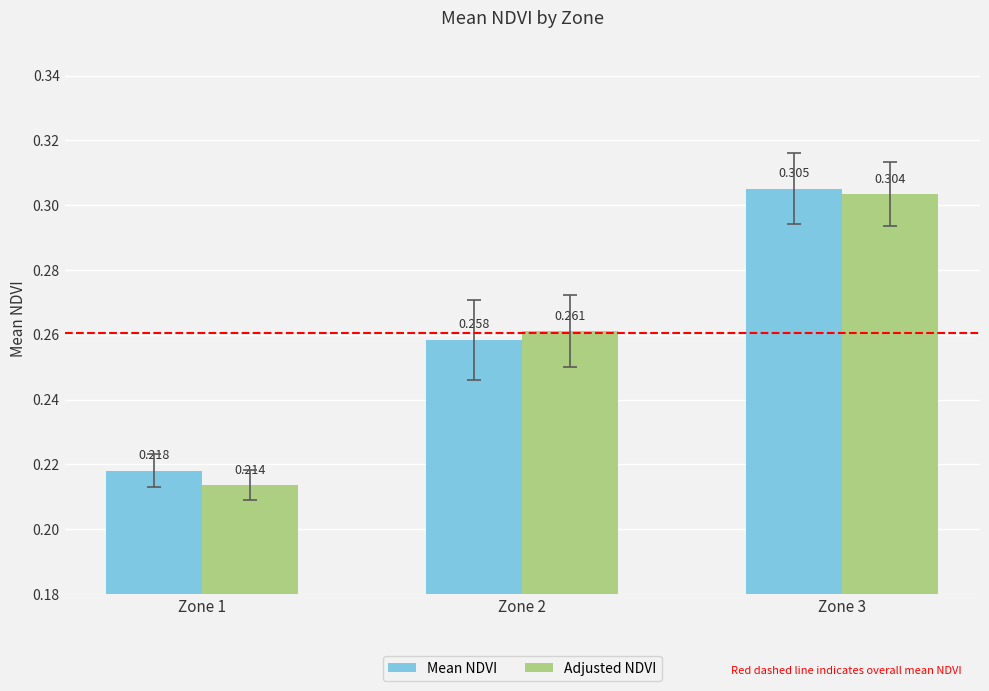

Which series changed the most between Zone 1 and Zone 2?

Adjusted NDVI